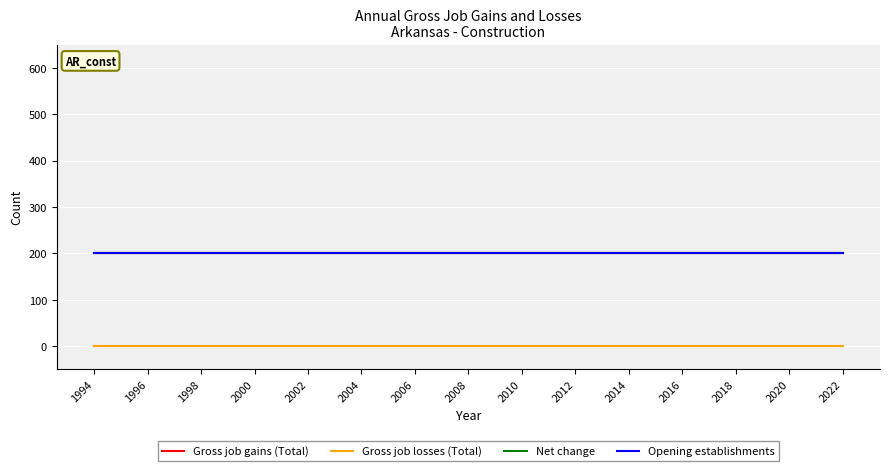

Does the chart have visible grid lines?

Yes